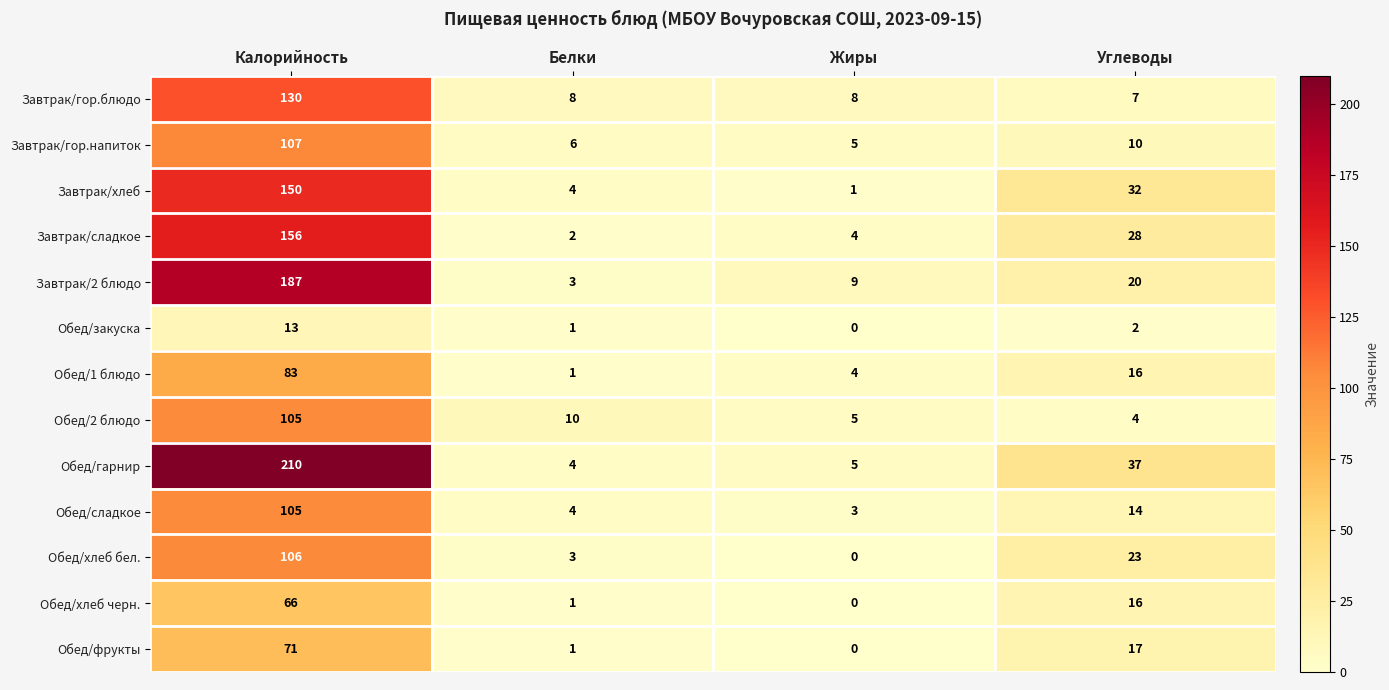

Where does the Завтрак/сладкое series first go above 28?

Калорийность